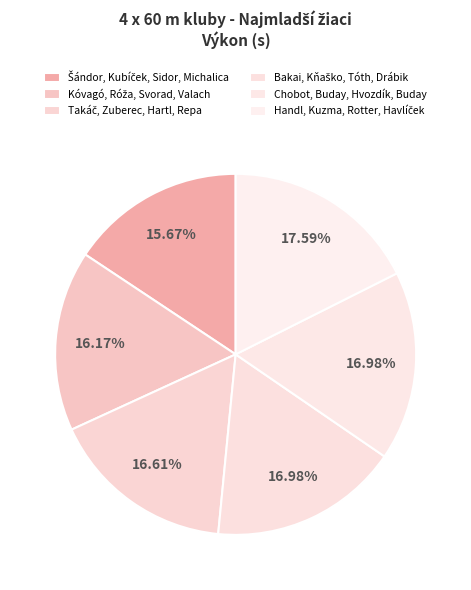

What percentage is NOT represented by Šándor, Kubíček, Sidor, Michalica?

84.3%